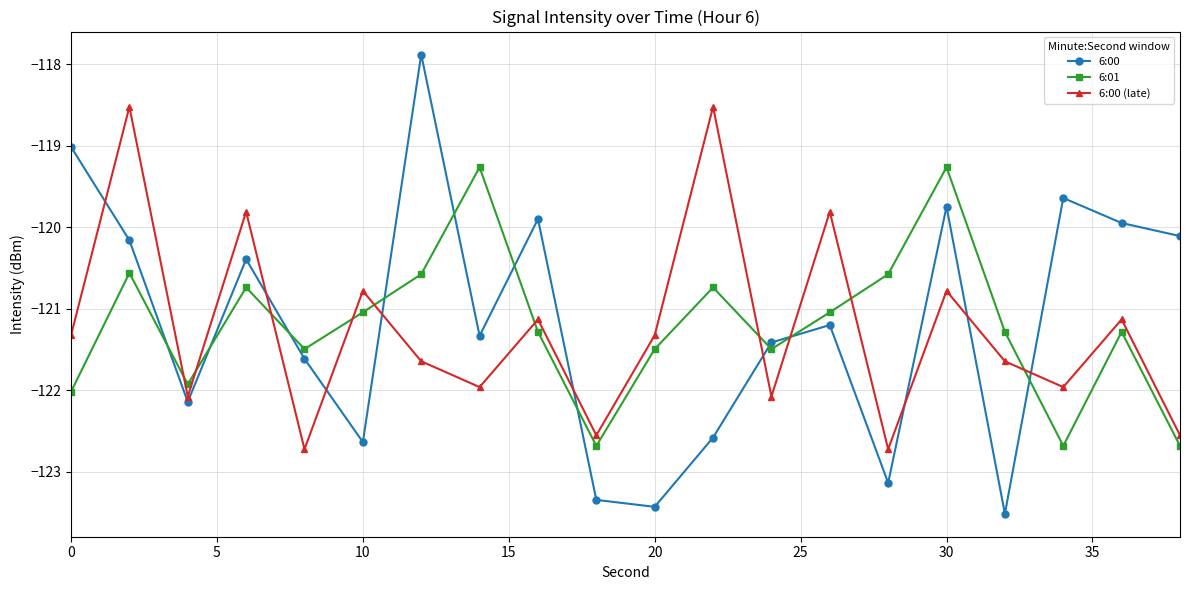

What is the greatest value displayed?

-117.9